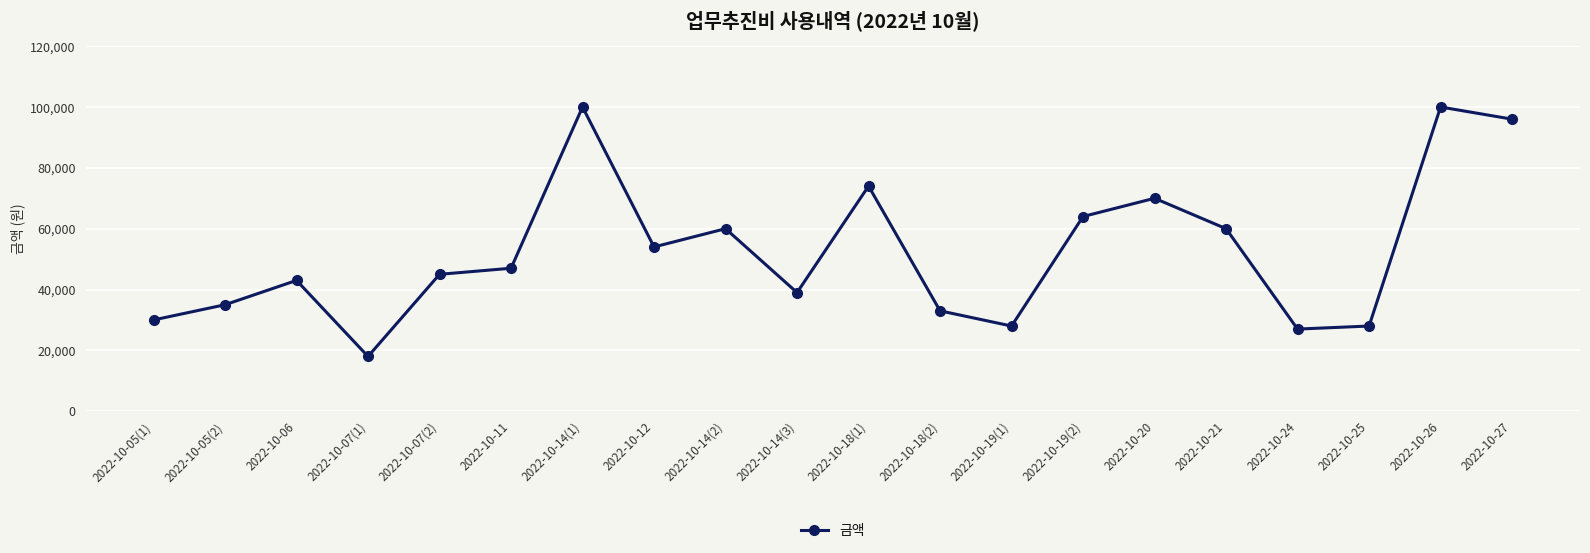

What is the greatest value displayed?

100000